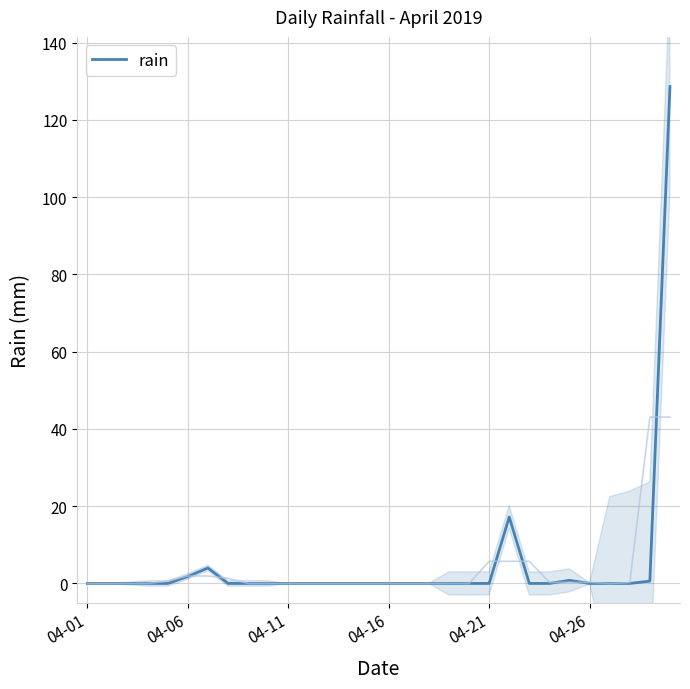

What is the highest value of the rain series?

128.6